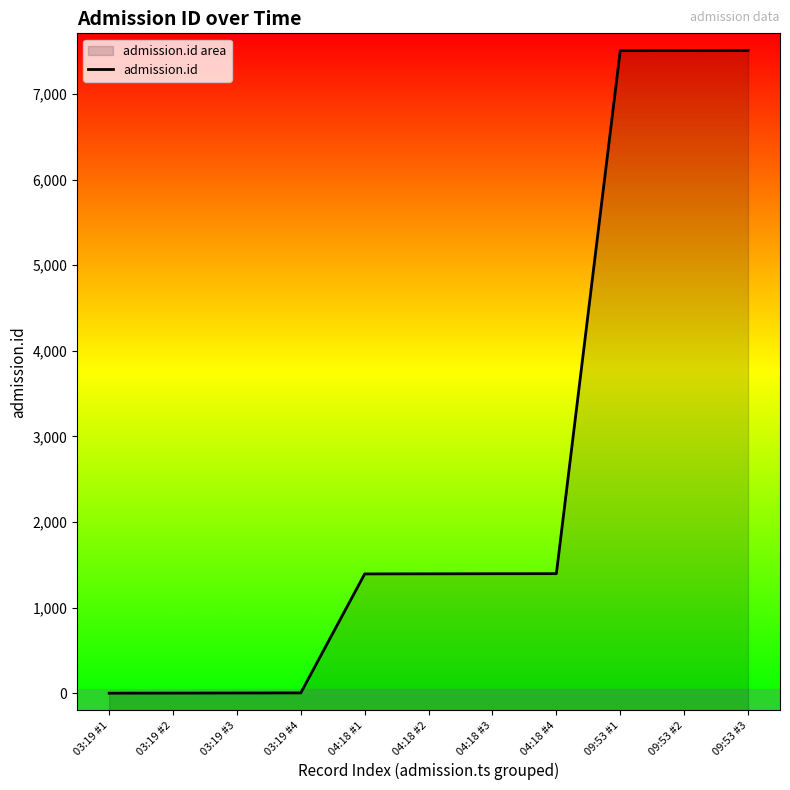

At which category does the chart reach its peak across all series?

09:53 #3